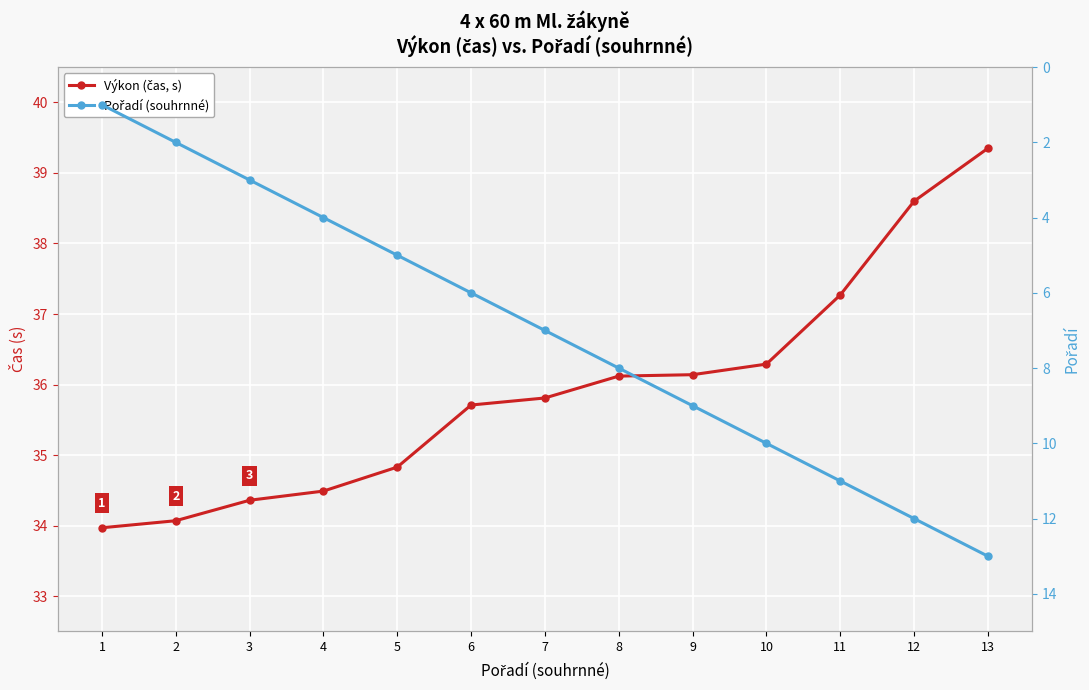

Read the Pořadí (souhrnné) value at 8.

8.0